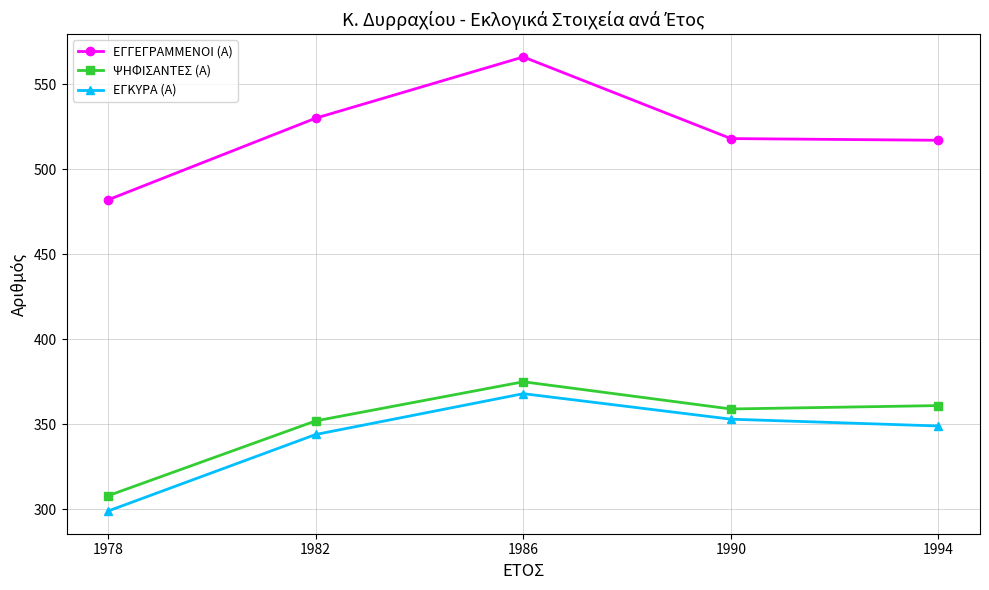

Which series has the widest spread of values?

ΕΓΓΕΓΡΑΜΜΕΝΟΙ (Α)